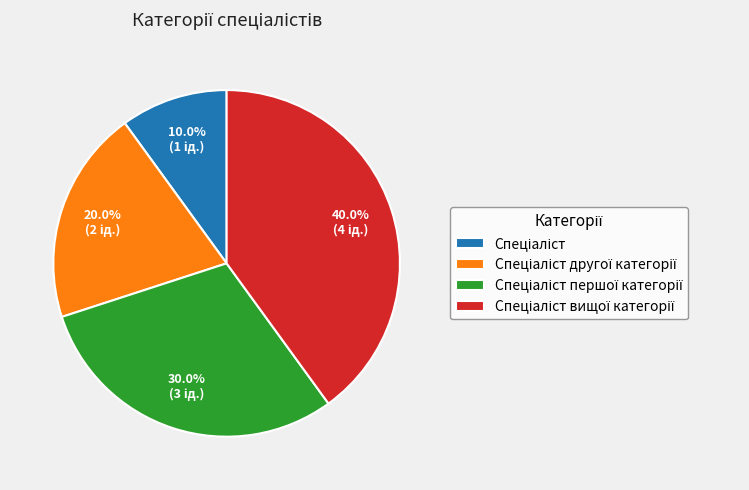

Is there a majority slice in this chart?

No